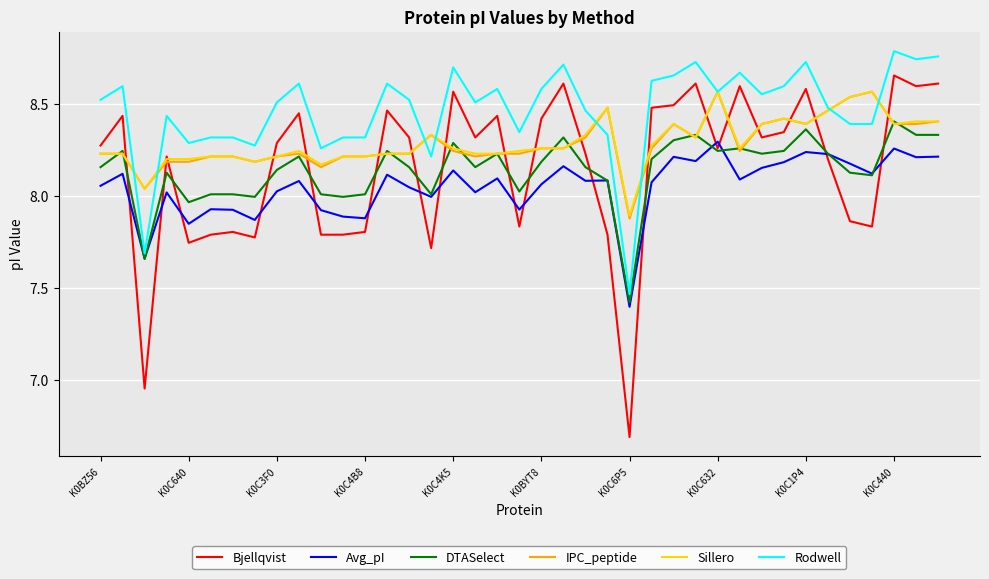

Which series ends up on top after the final intersection of Bjellqvist and Avg_pI?

Bjellqvist